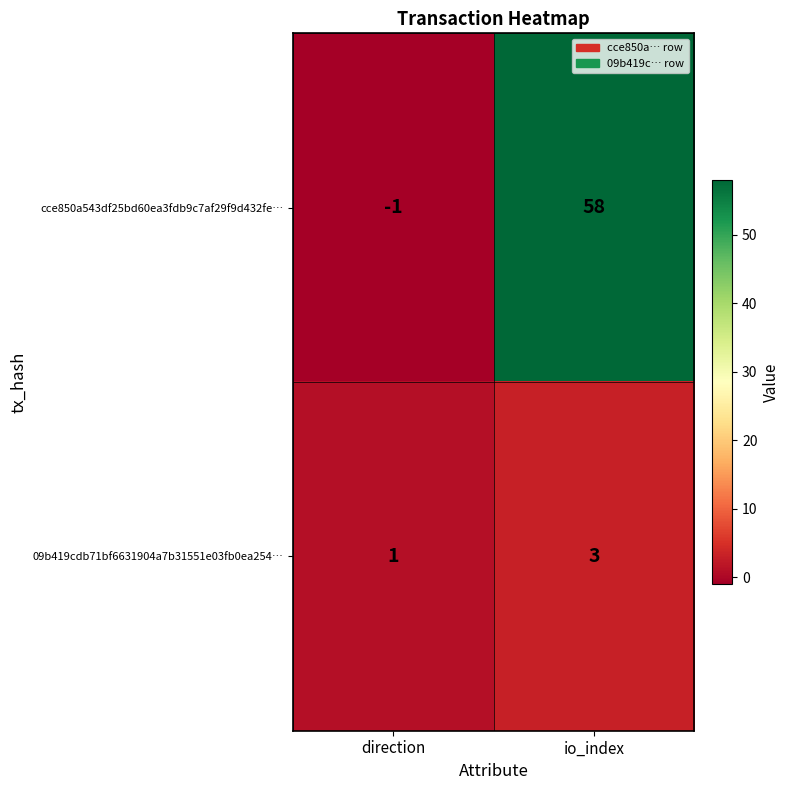

Is it true that 09b419cdb71bf6631904a7b31551e03fb0ea254… equals 3 at io_index?

True